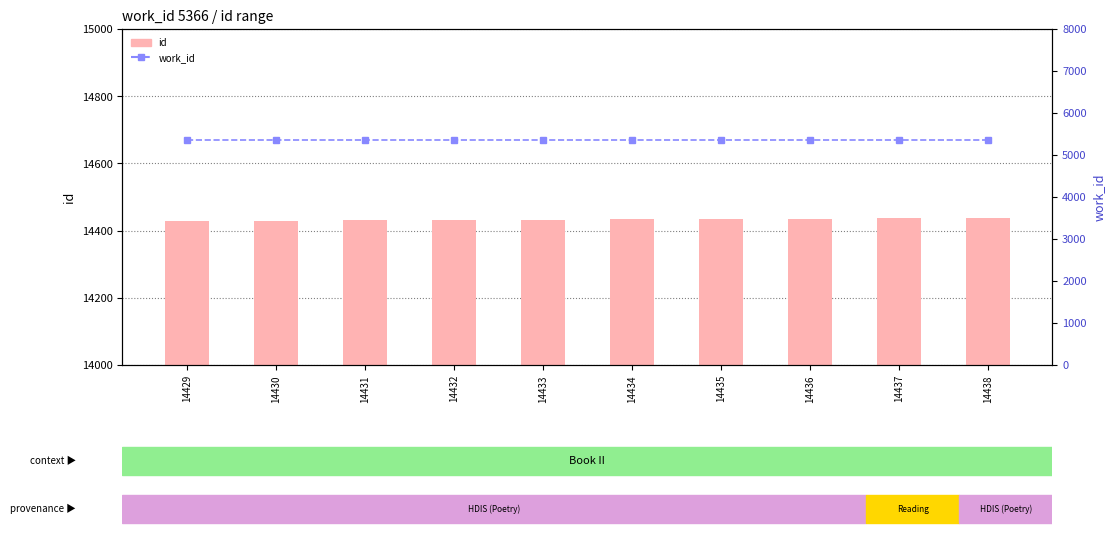

What is the sum of the id values at 14431 and 14435?

28866